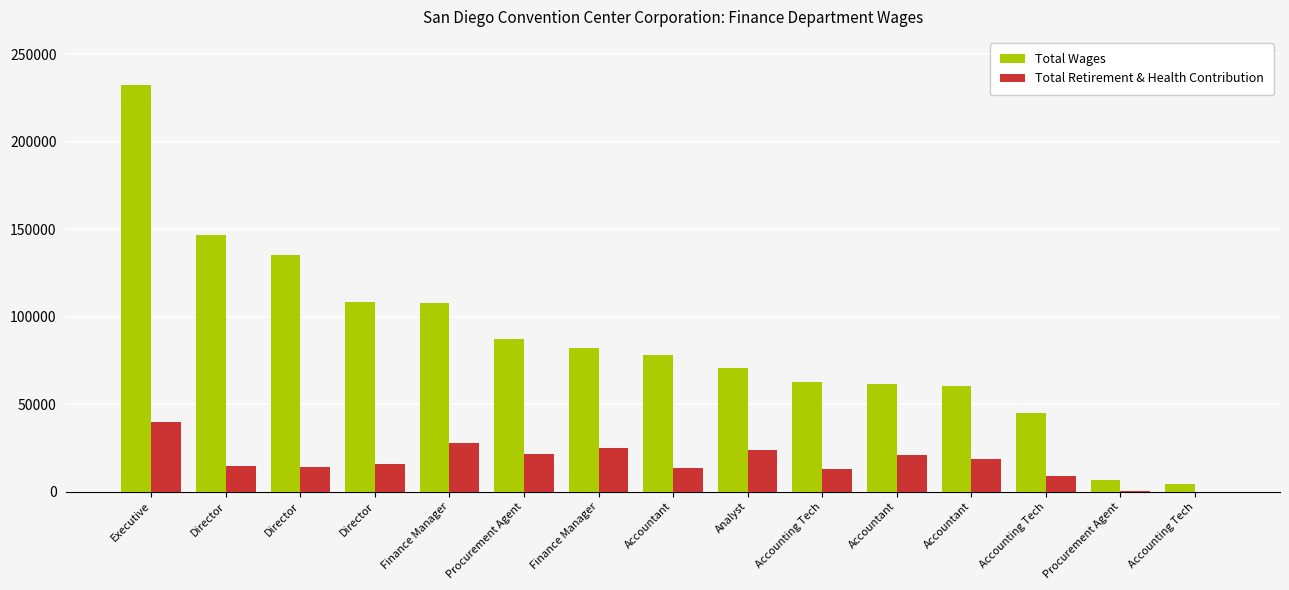

Reading left to right, what are all the values shown in this chart?

Total Wages: 232679	146605	135044	108507	107952	87540	82193	78077	70438	62868	61753	60541	45072	6785	4476
Total Retirement & Health Contribution: 39922	14588	13814	15640	27568	21319	24975	13379	23816	12915	20991	18510	8749	490	0